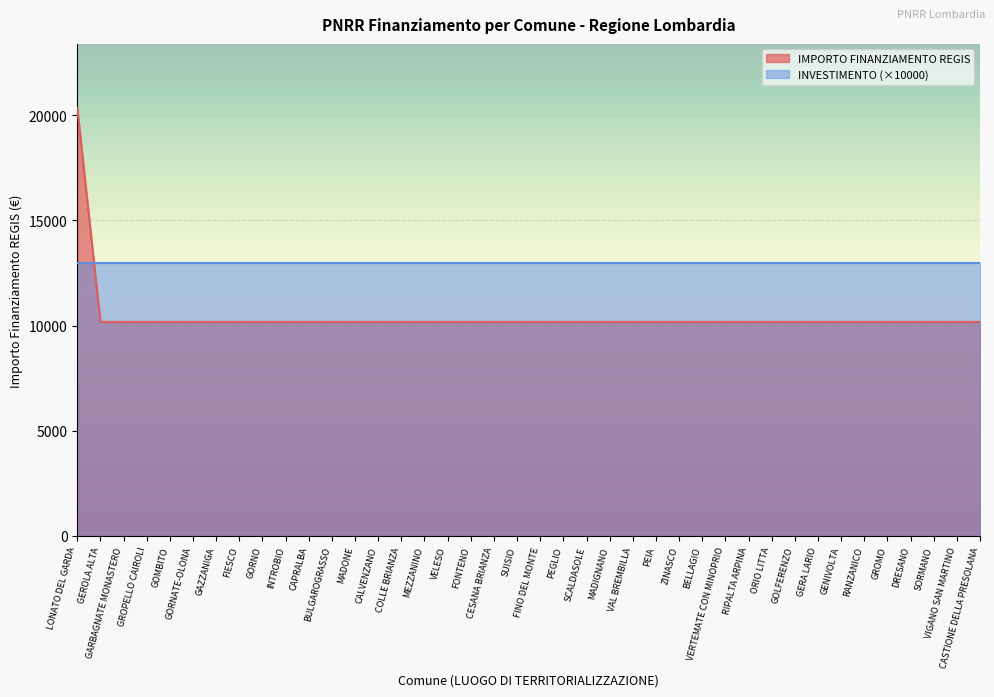

What position from the right is CESANA BRIANZA?

22